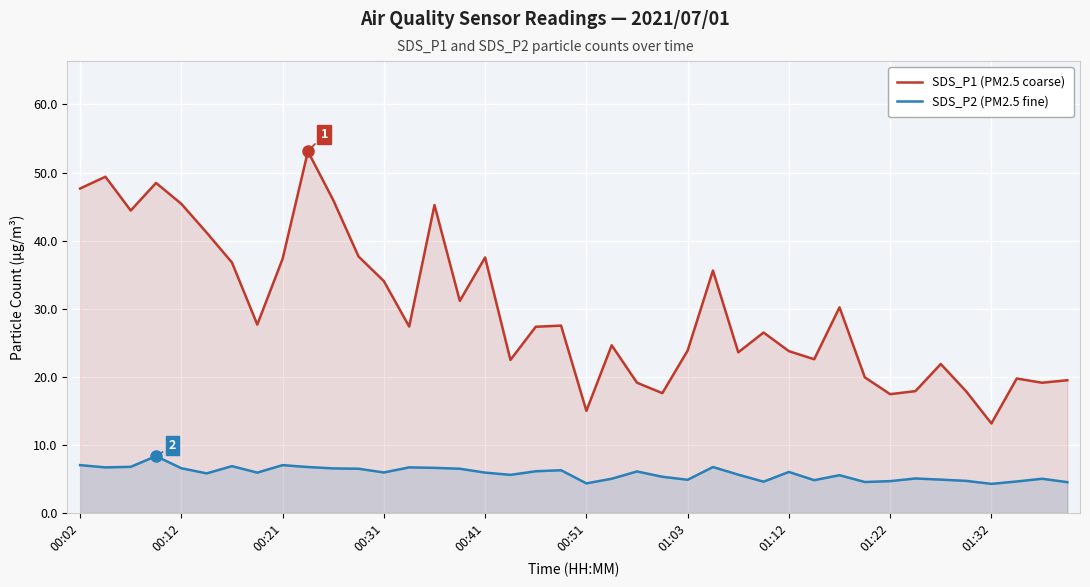

At which label does SDS_P1 (PM2.5 coarse) reach its minimum?

01:32